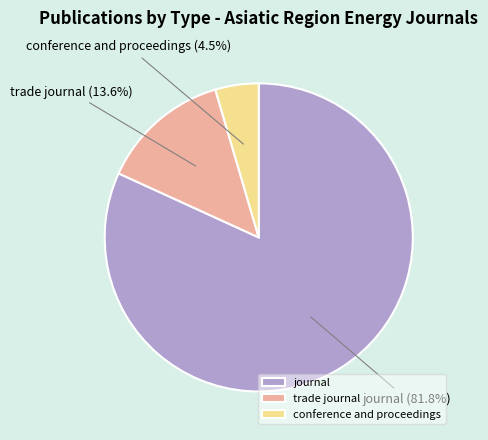

Which slice is the largest?

journal